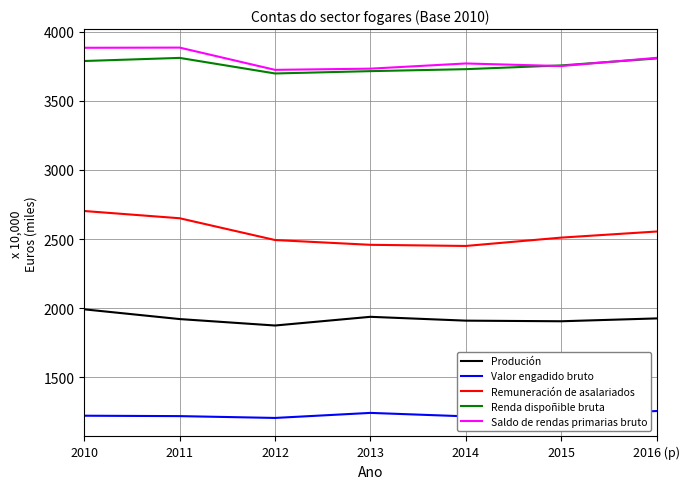

What is the total value across all series at 2011?

13486.8